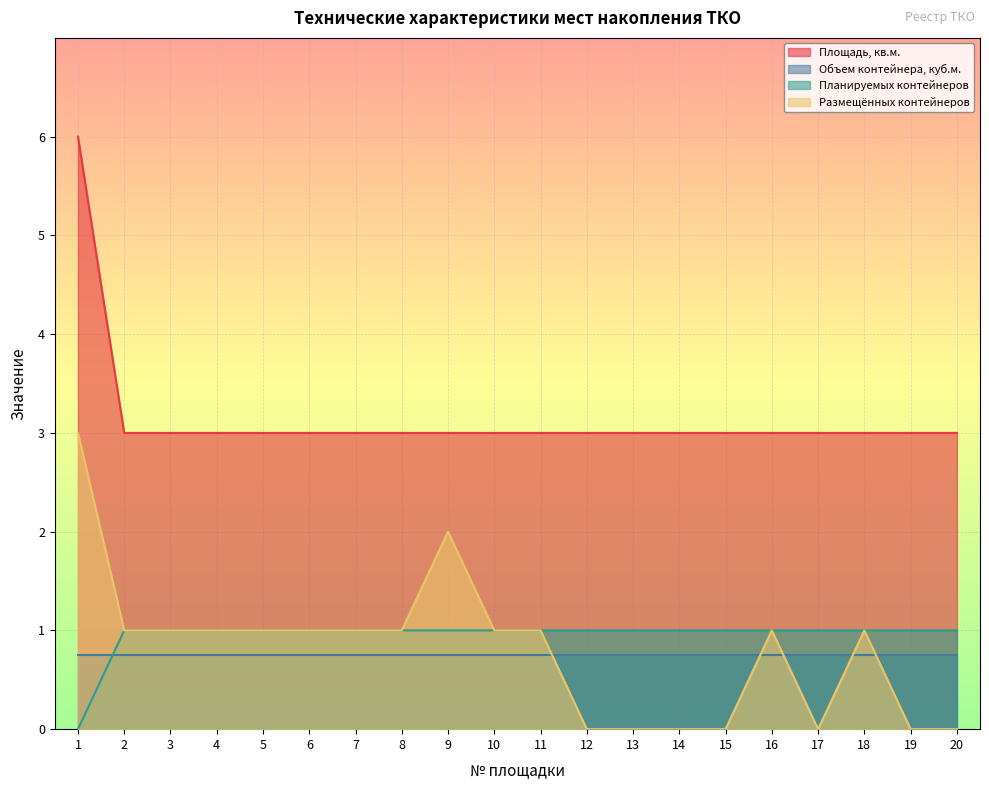

Count the Размещённых контейнеров values in the range 0 to 1.

18